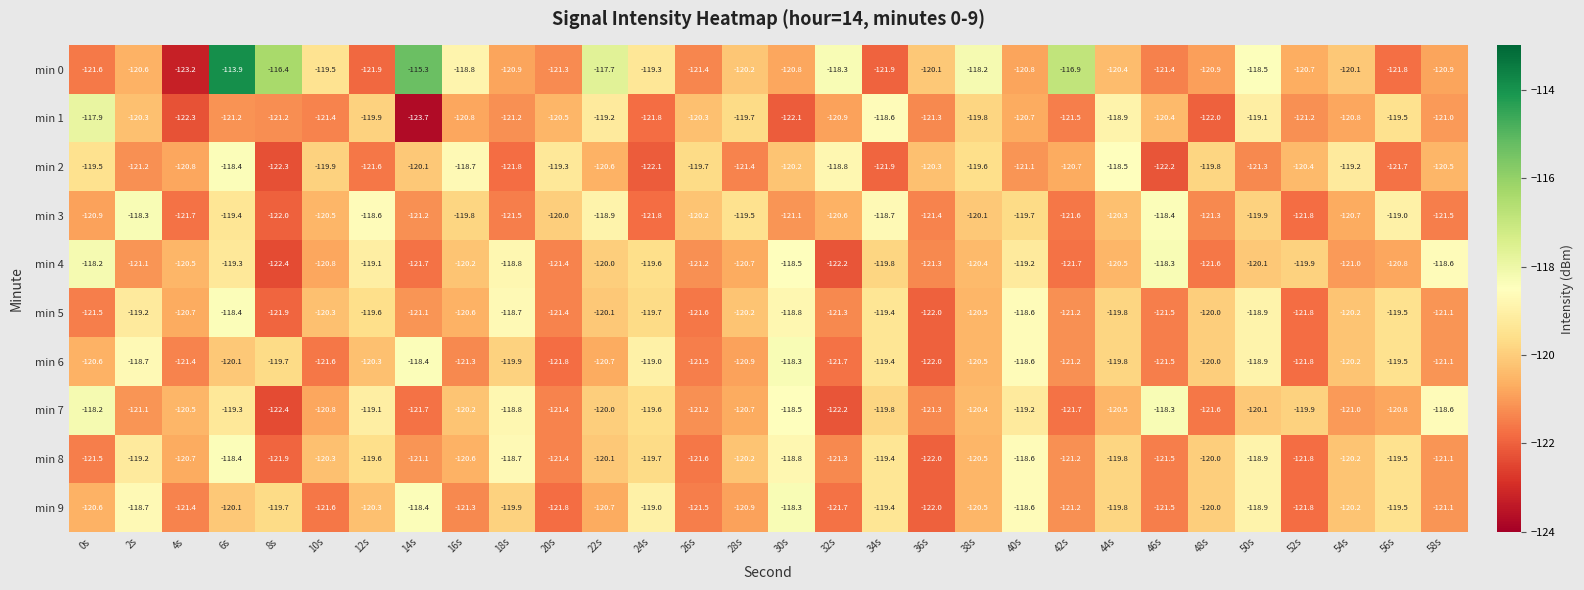

True or false: min 2 has a value of -62.7 at 20s.

False